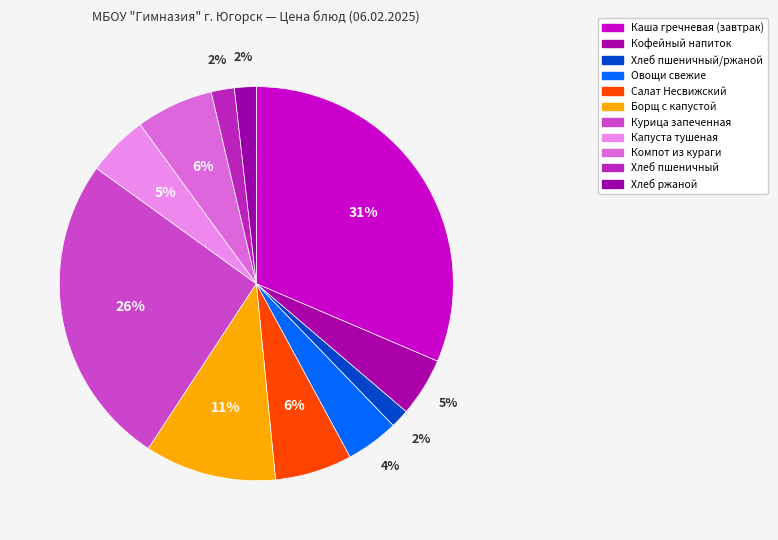

How many segments does this pie chart have?

11